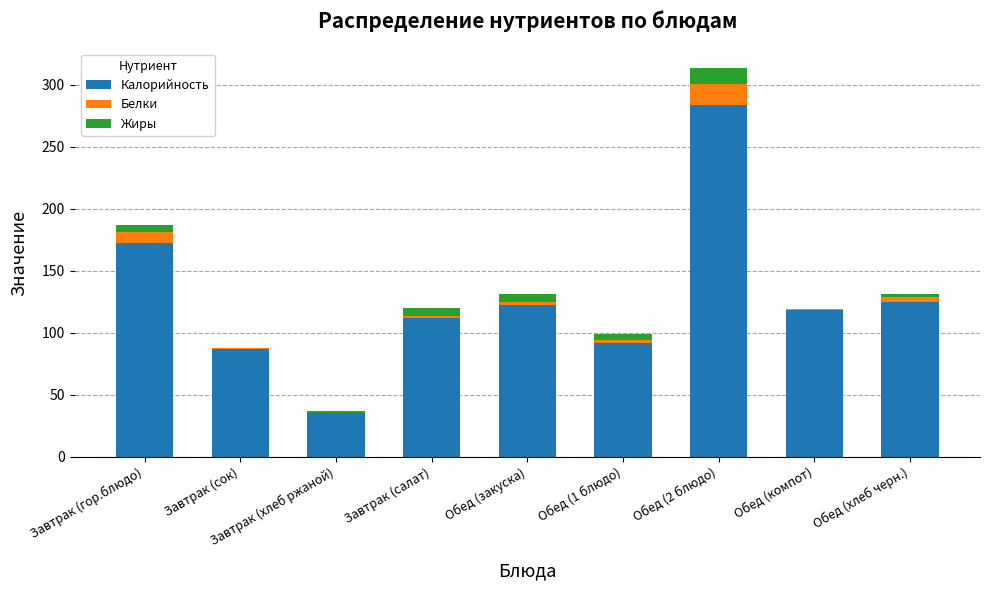

The value of Калорийность at Завтрак (гор.блюдо) is 172.6. True or false?

True